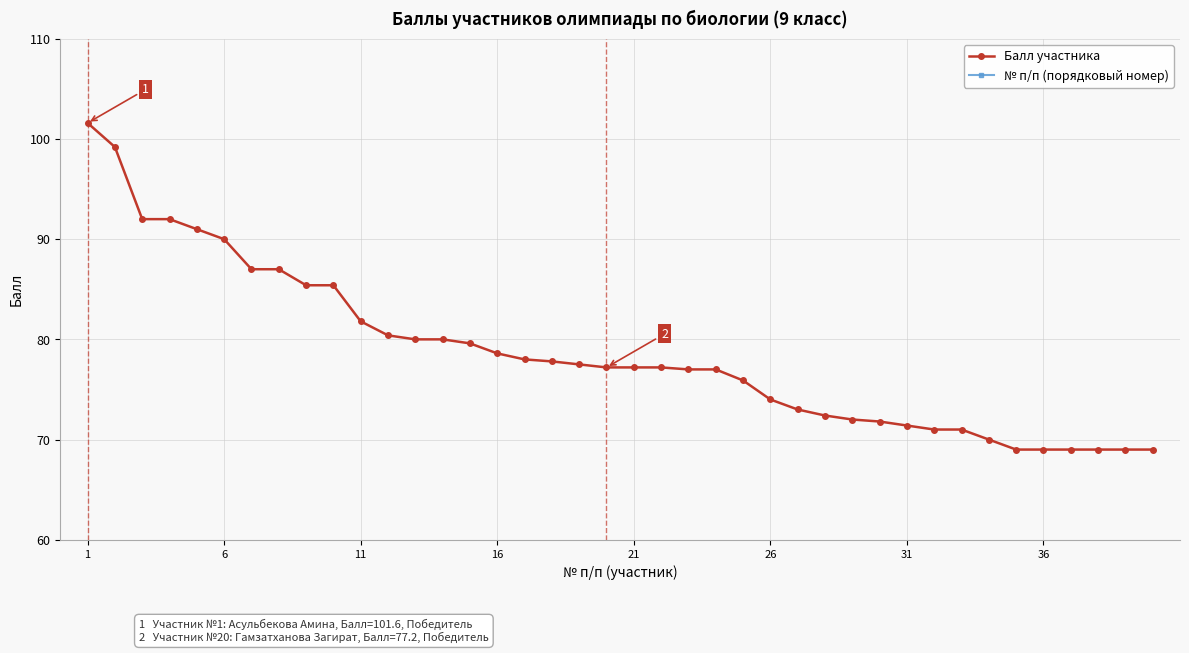

Which series has the largest range (max minus min)?

№ п/п (порядковый номер)